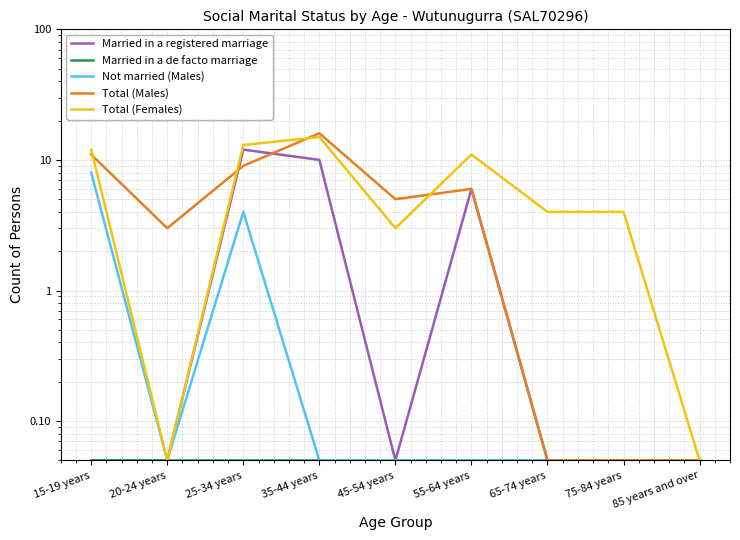

What is the value of the Married in a de facto marriage point at the 9th from the left?

0.1